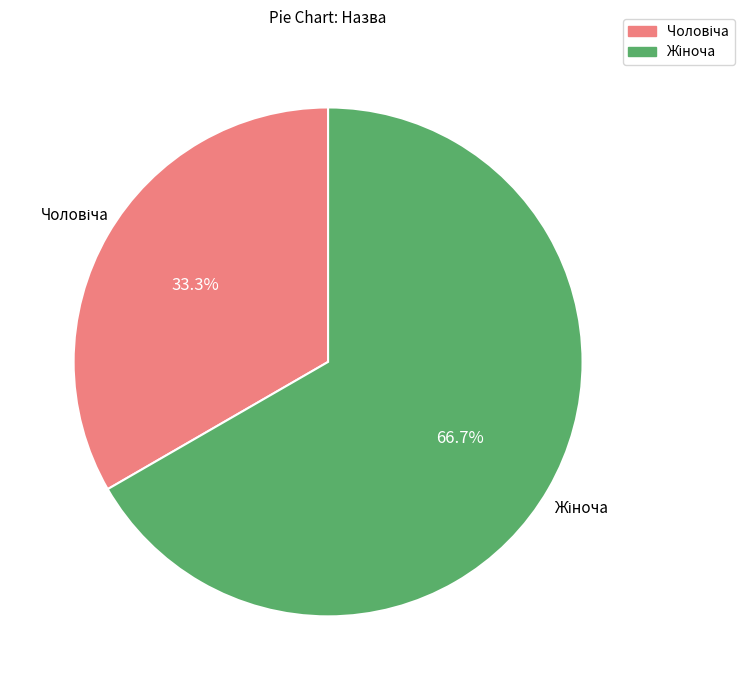

Does any single category account for the majority?

Yes